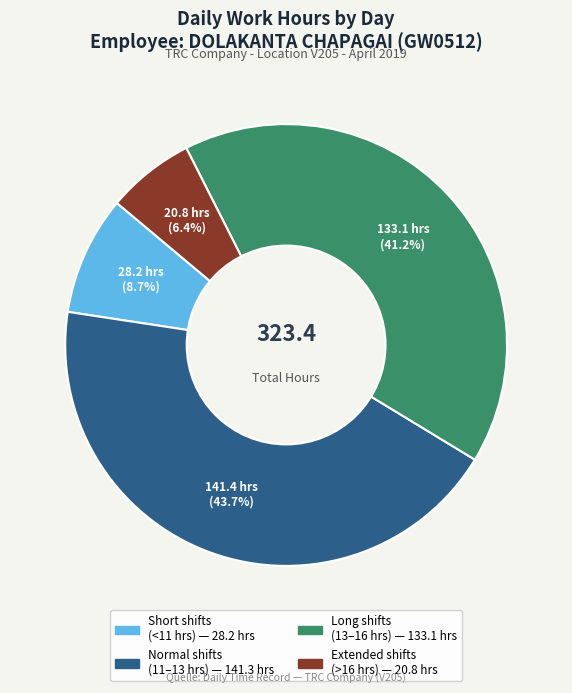

Is there a majority slice in this chart?

No